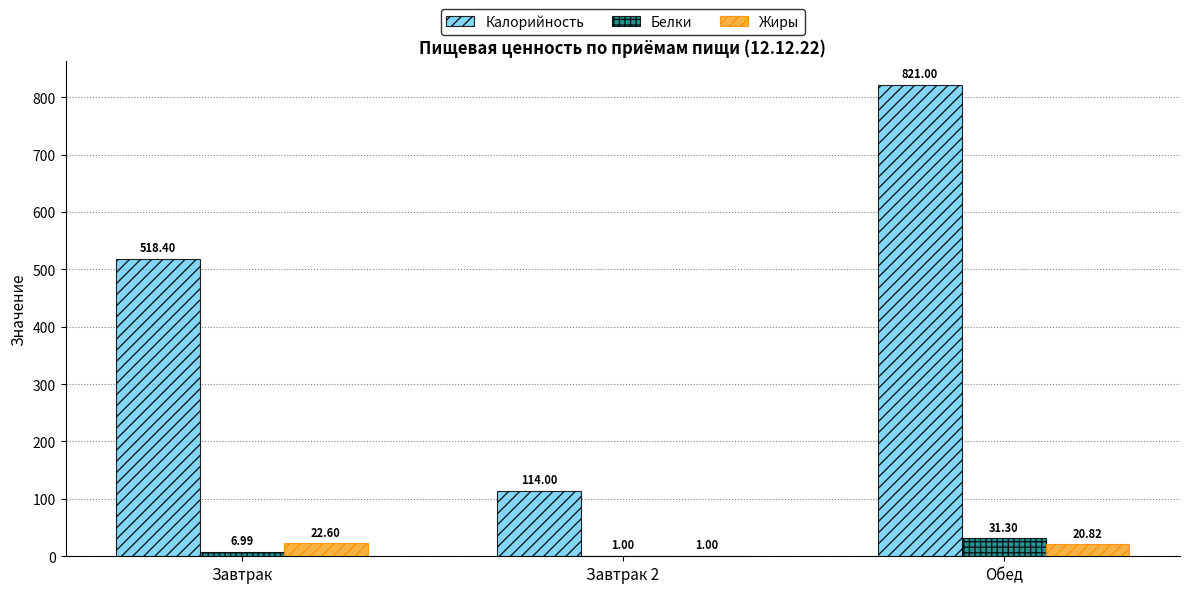

The Жиры series shows 20.8 at Обед. True or false?

True